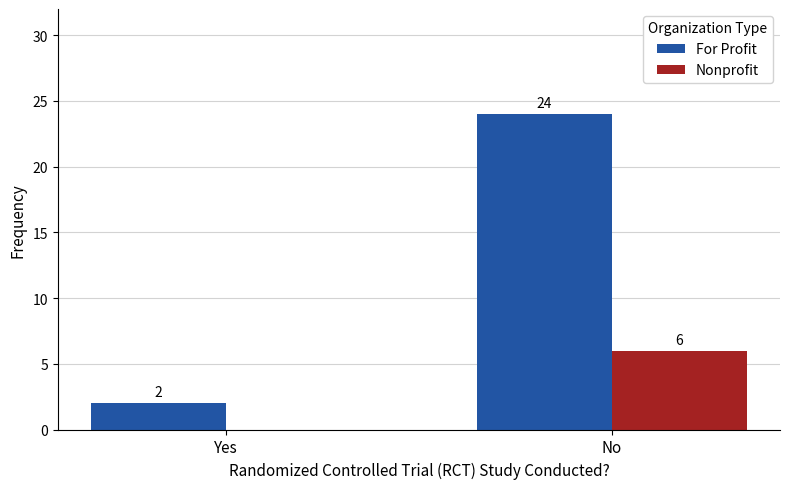

True or false: For Profit has a value of 3 at Yes.

False